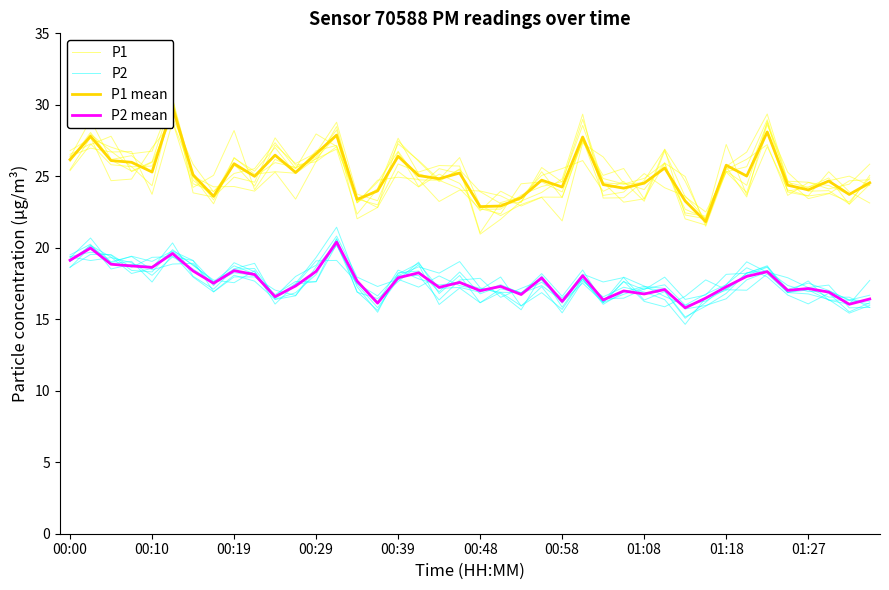

Between 13 and 21, which series saw the biggest shift?

P1